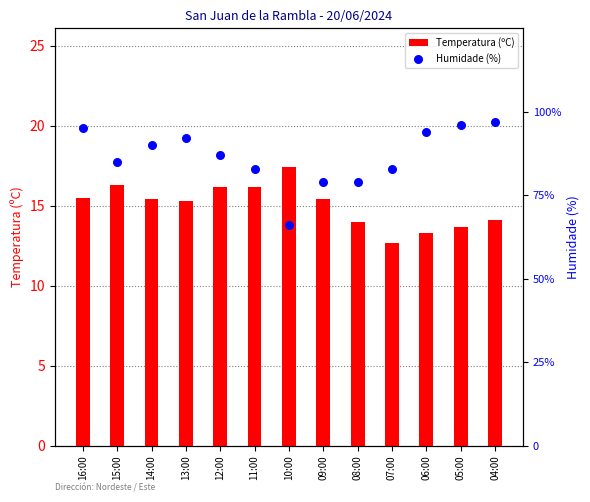

Is the value of Temperatura (ºC) at 10:00 greater than the value of Humidade (%) at 09:00?

No